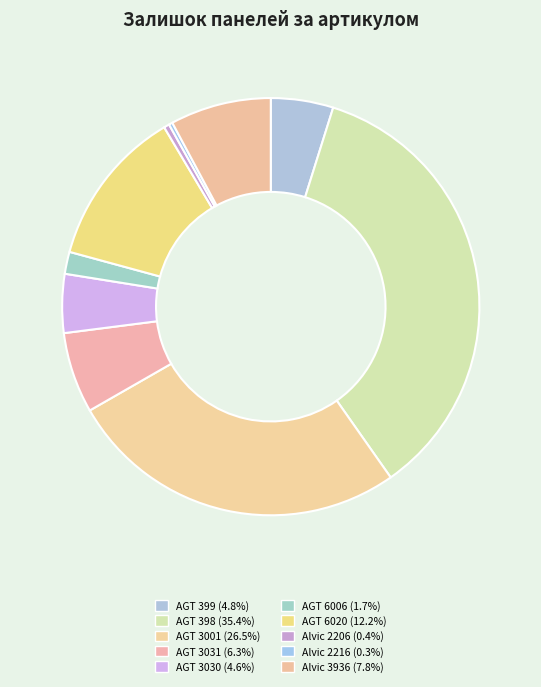

Is it true that AGT 6020 is 12% of the pie?

True